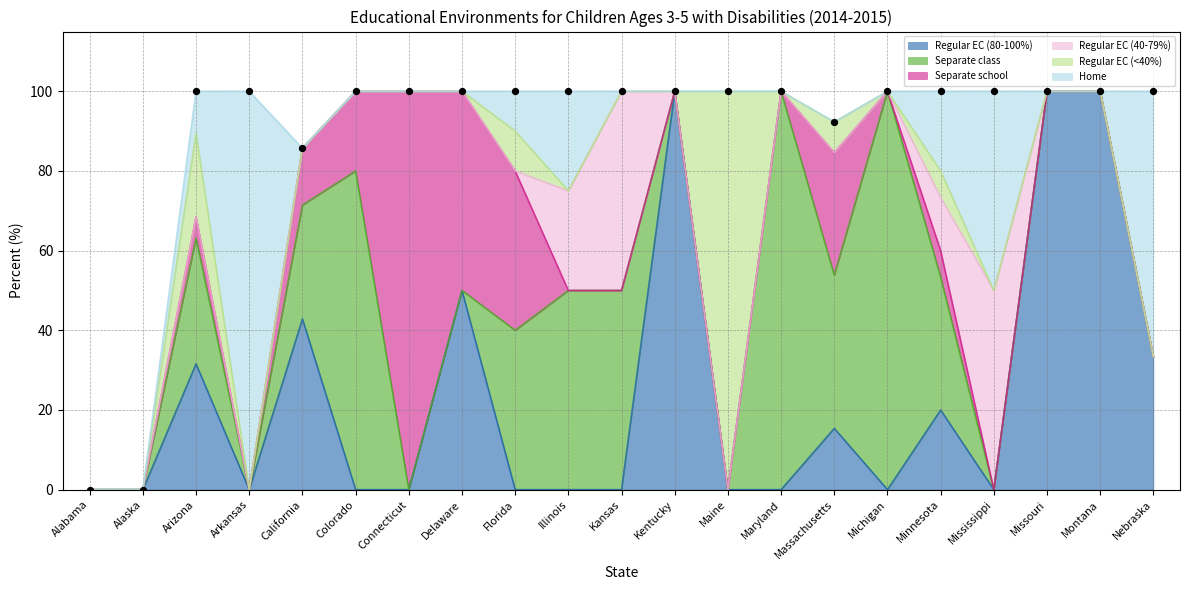

At how many categories does at least one series exceed 79?

9